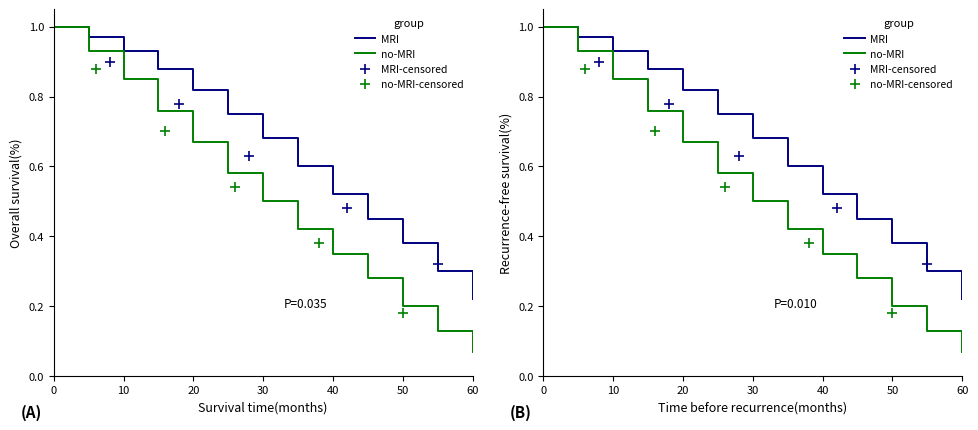

Between 10 and 50, which is larger?

10